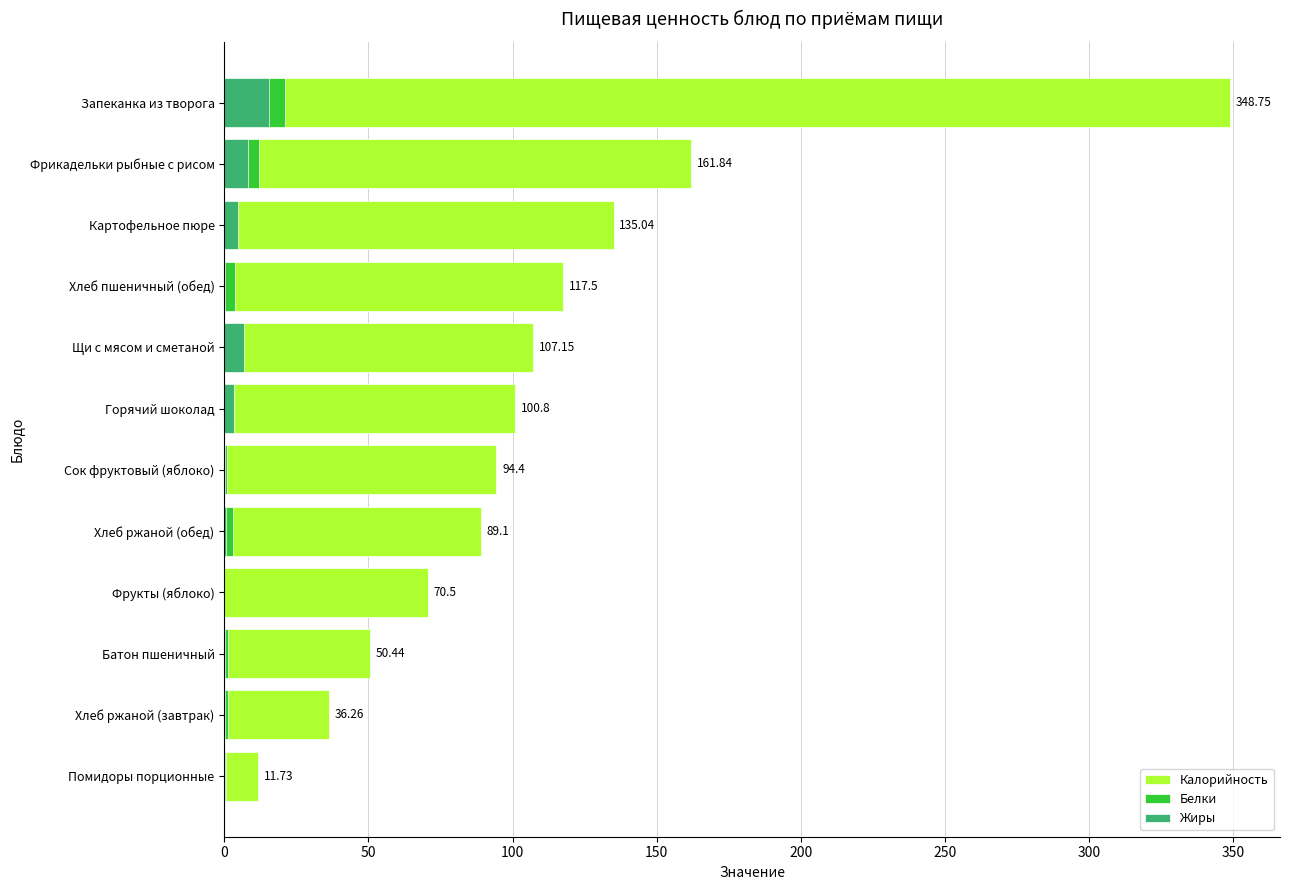

What are all the series names shown in the legend?

Калорийность, Белки, Жиры